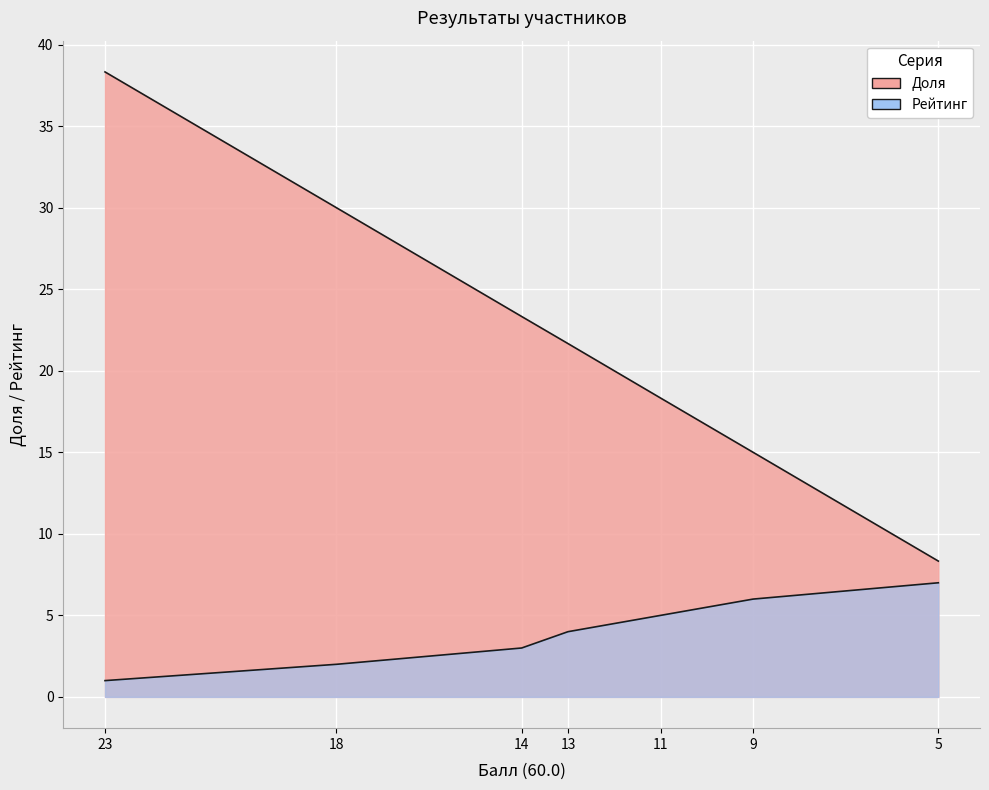

Rank the series by their maximum value, from highest to lowest.

Доля, Рейтинг